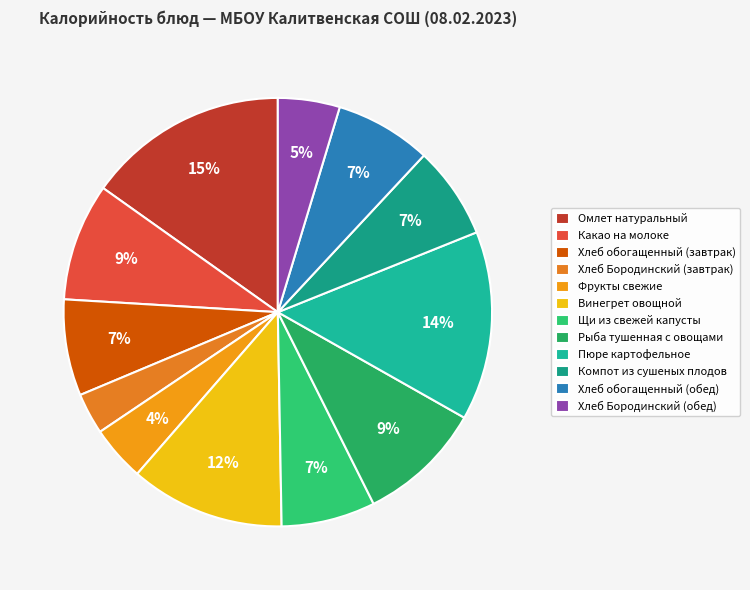

Does any single category account for the majority?

No